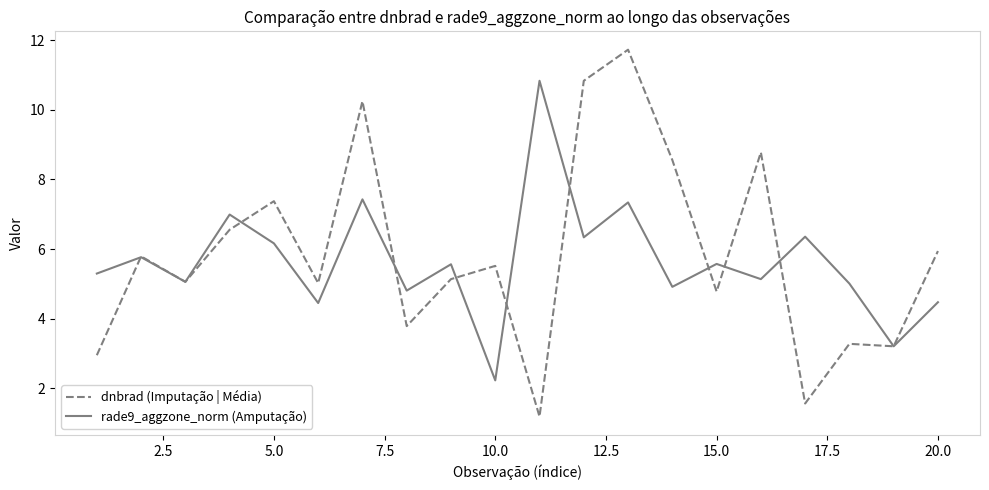

List the series in order of their overall mean, lowest first.

rade9_aggzone_norm (Amputação), dnbrad (Imputação | Média)